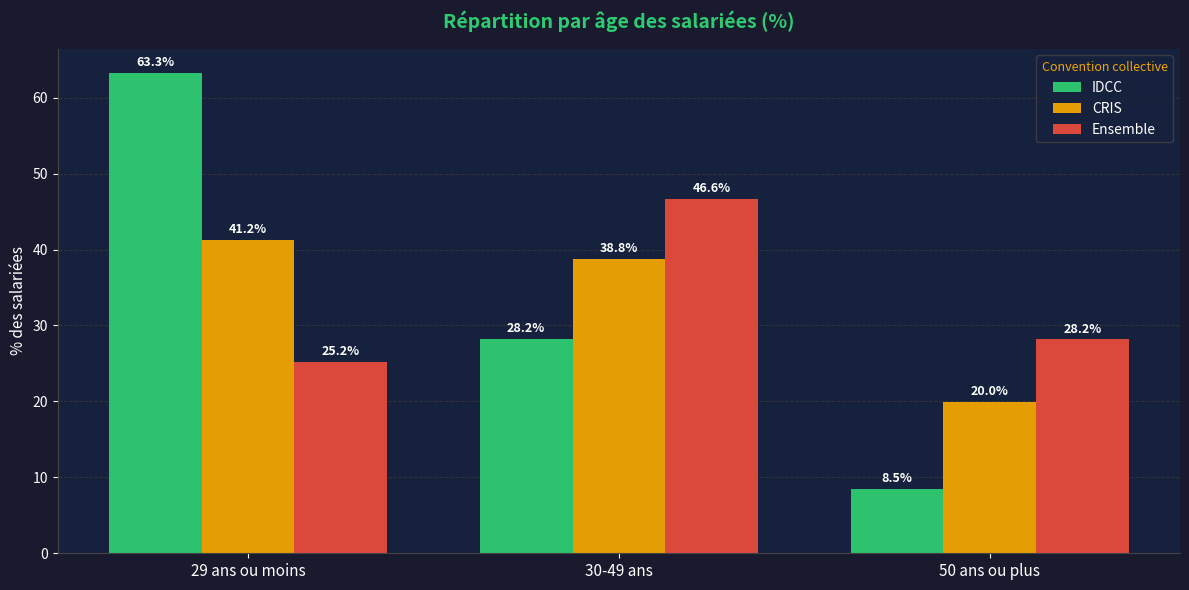

Read the Ensemble value at 50 ans ou plus.

28.2